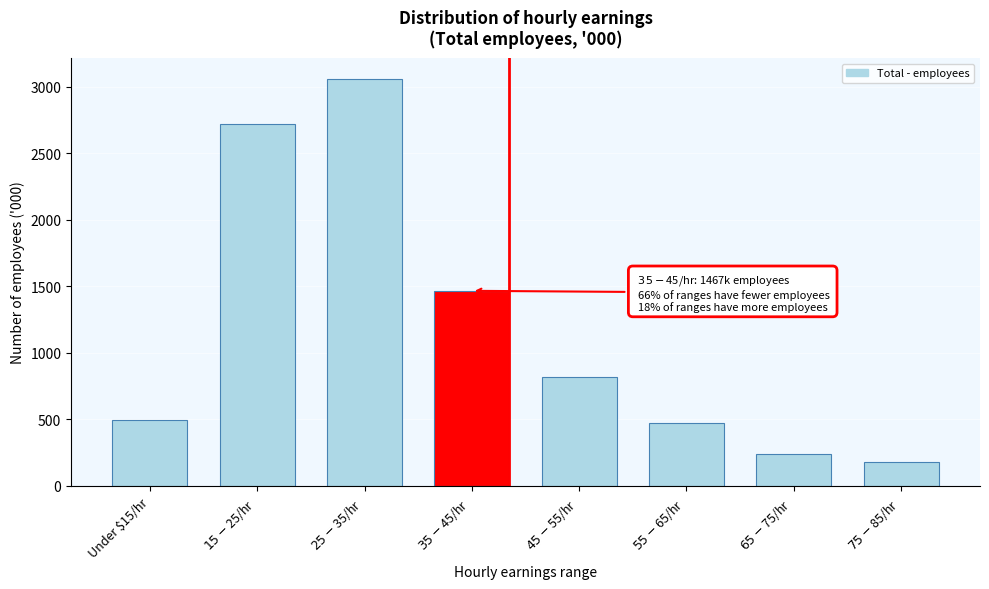

Reading right to left, list all the values displayed in this chart.

179.8	243.7	476.5	816.2	1467.1	3062.6	2723.0	496.3